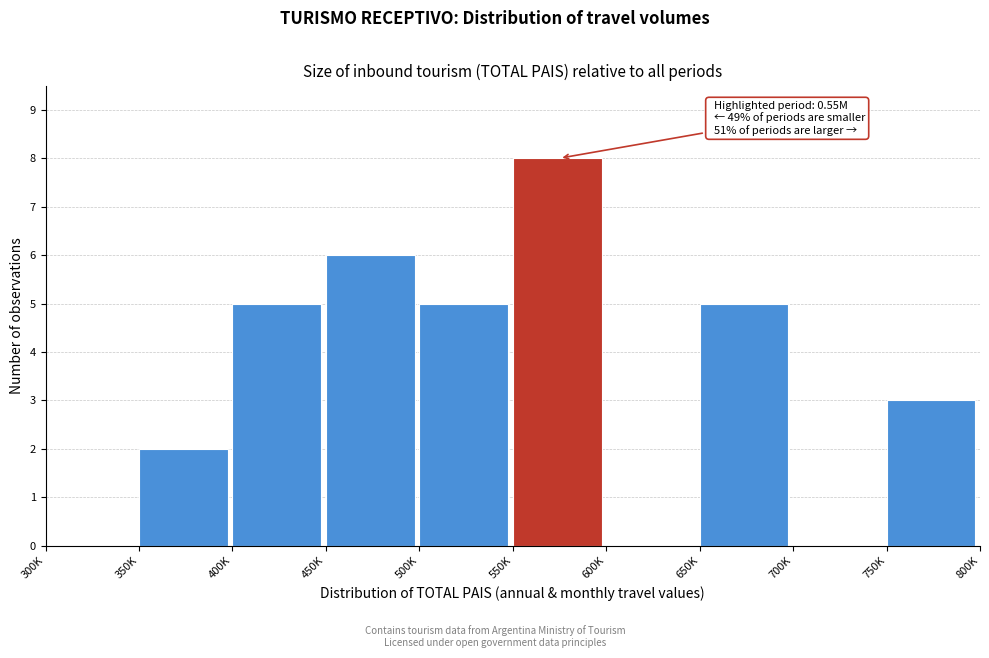

Reading right to left, extract all data points from this chart.

750K=3	700K=0	650K=5	600K=0	550K=8	500K=5	450K=6	400K=5	350K=2	300K=0